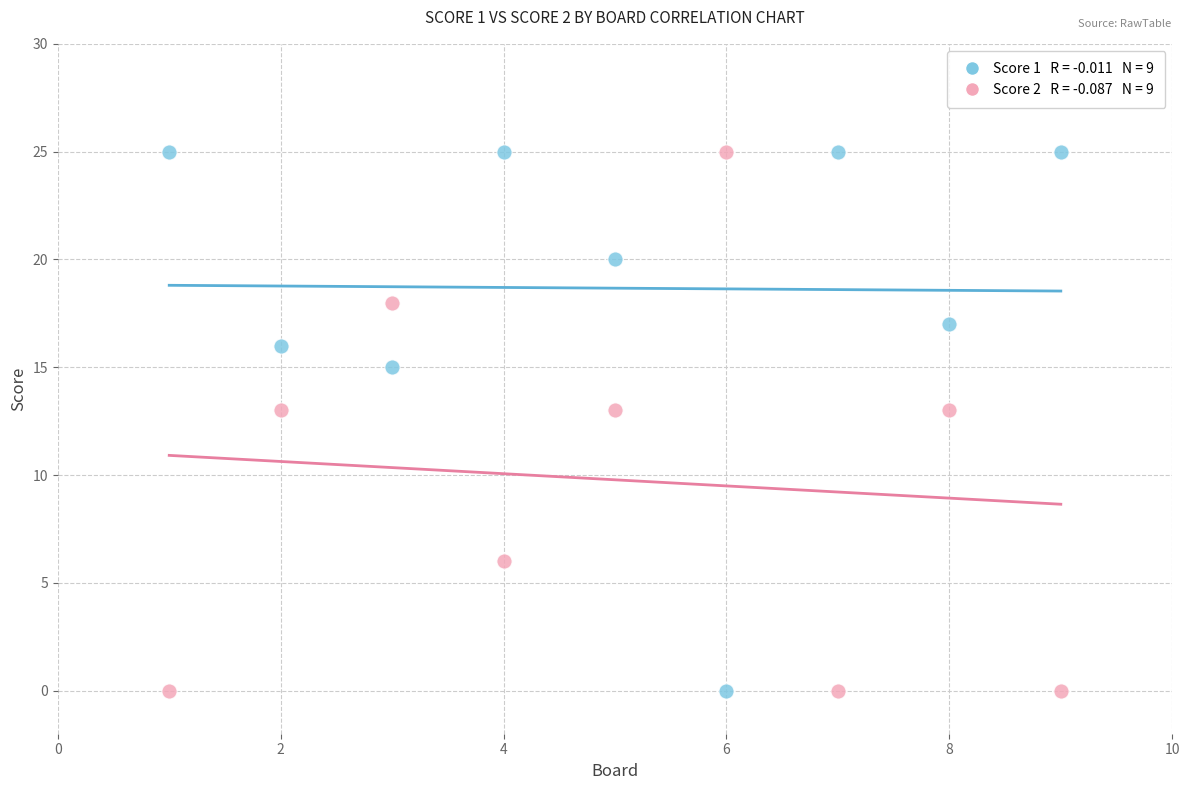

Across all data points, what is the range of X values (max minus min)?

8